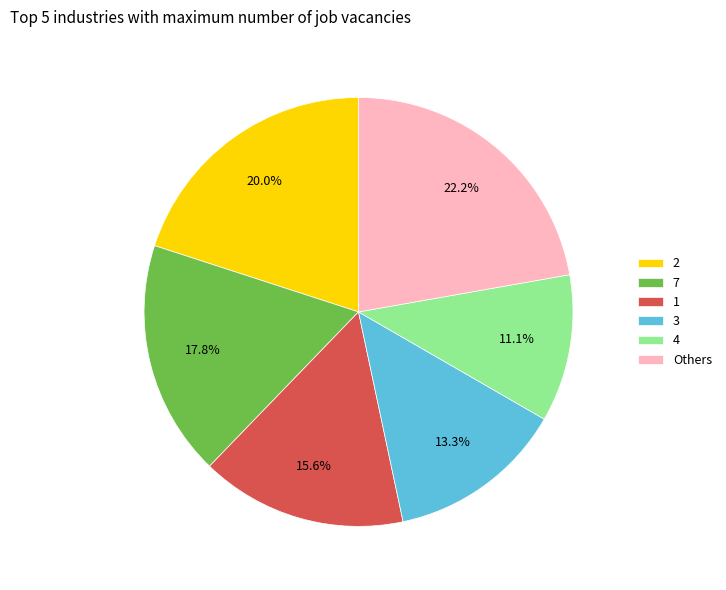

How many segments does this pie chart have?

6